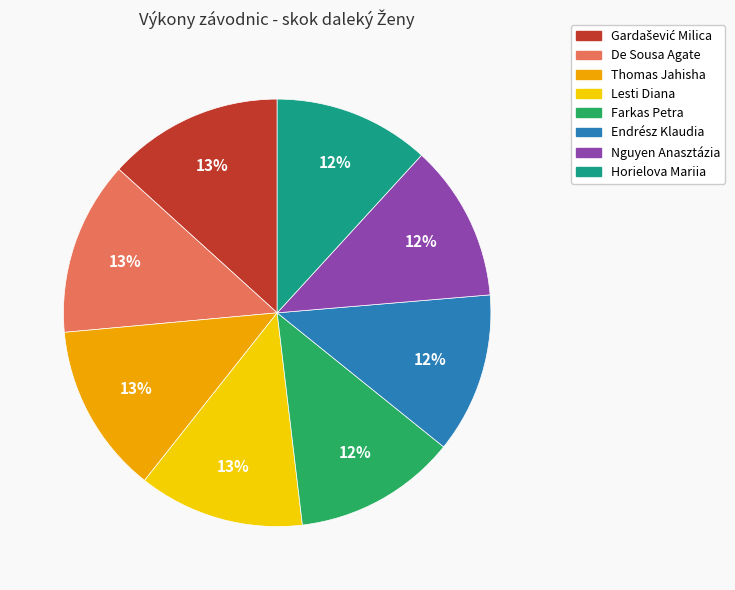

What is the ratio of the value at Thomas Jahisha to the value at Horielova Mariia?

1.1